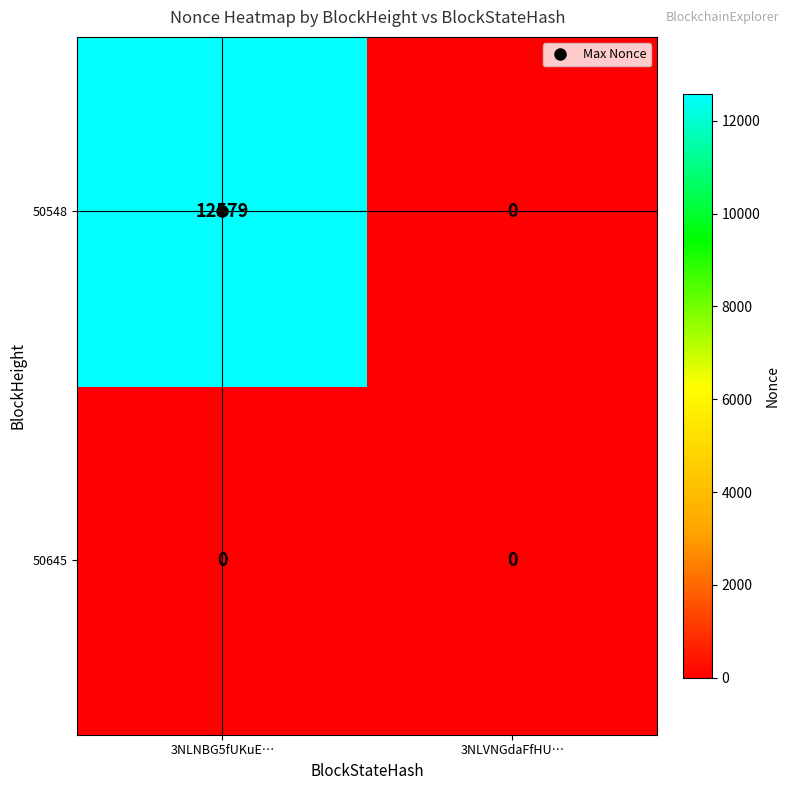

True or false: 50548 has a value of -8053 at 3NLVNGdaFfHU….

False